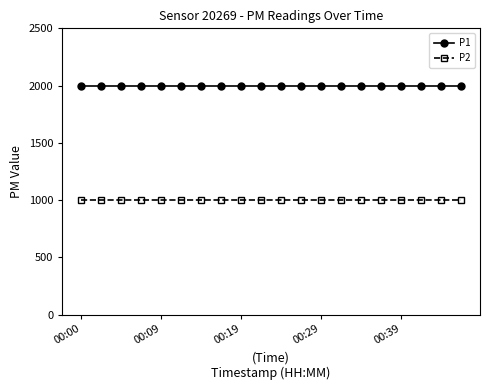

List the series in order of their peak value, lowest first.

P2, P1